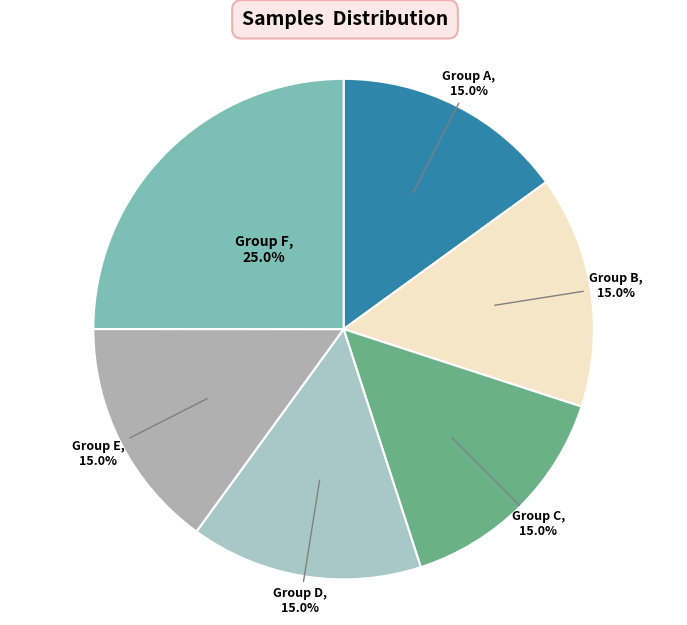

Is there a majority slice in this chart?

No